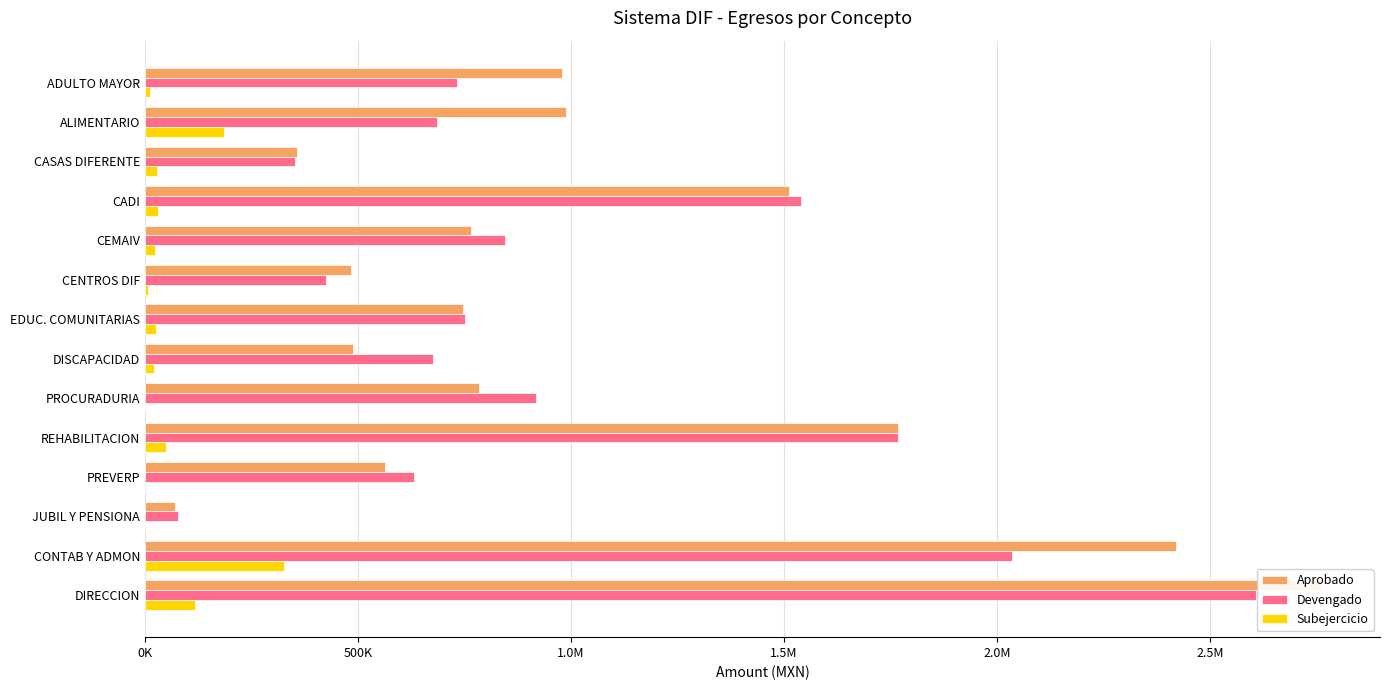

Is the value of Aprobado at CONTAB Y ADMON greater than the value of Devengado at CADI?

Yes